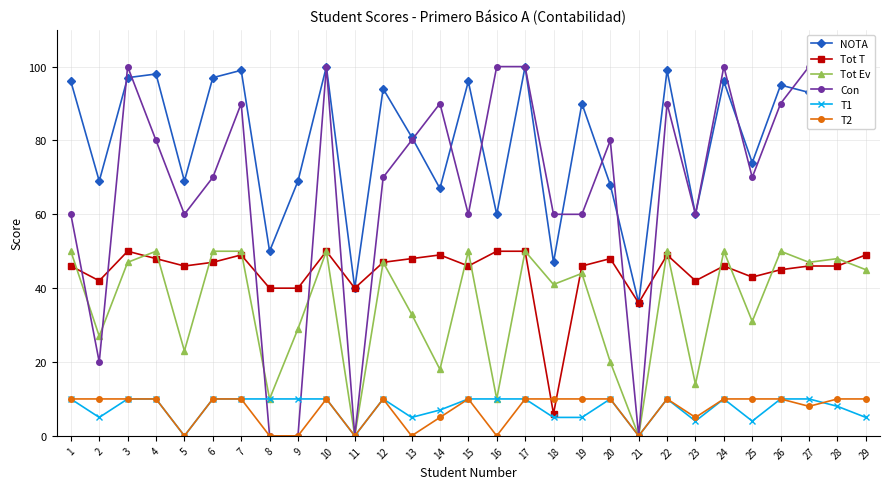

List the labels in order of T1 value, smallest first.

5, 11, 21, 23, 25, 2, 13, 18, 19, 29, 14, 28, 1, 3, 4, 6, 7, 8, 9, 10, 12, 15, 16, 17, 20, 22, 24, 26, 27